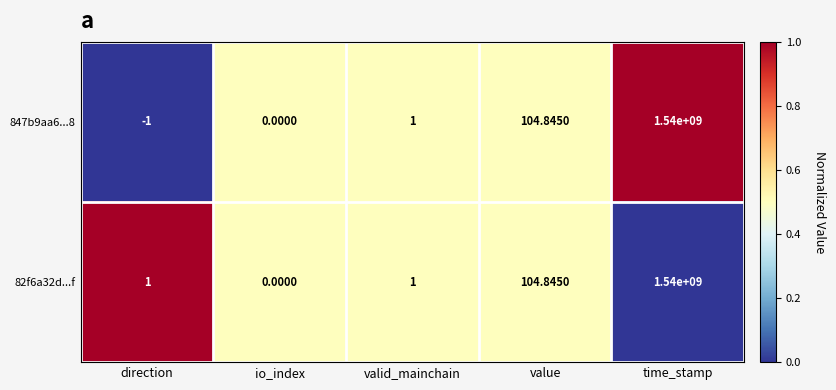

Where is 847b9aa6...8 nearest to the value 769999999?

value